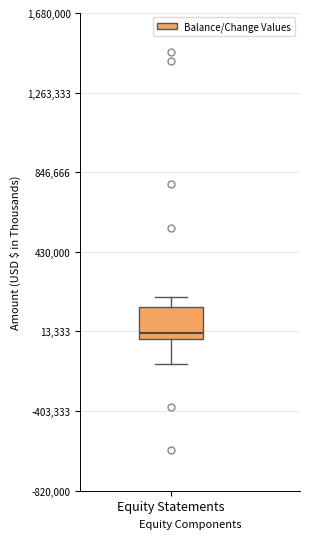

Transcribe this box plot: give where the median line is, the range the box spans, and where the two whiskers end, as read against the y-axis. The values are not printed on the chart, so give them approximately, as read against the axis.

median 0, box -50000 to 150000, whiskers -150000 to 200000